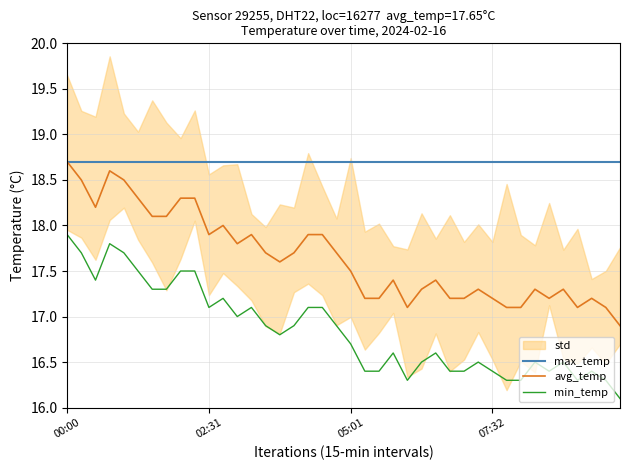

The avg_temp series shows 4.9 at 05:01. True or false?

False